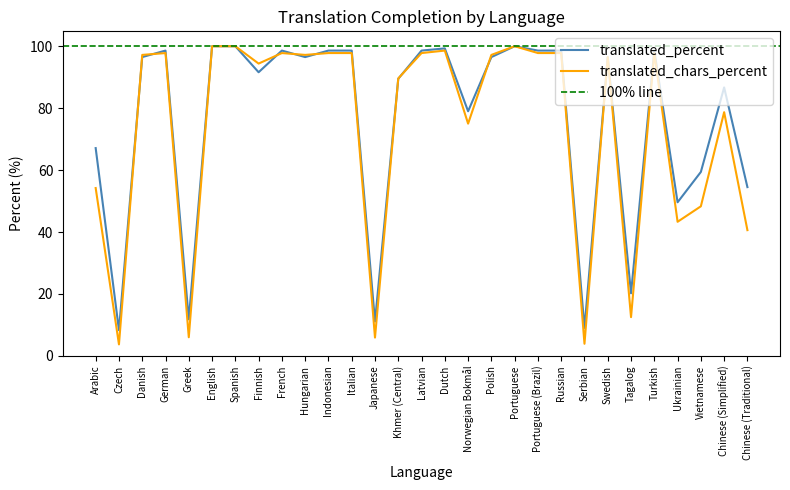

Where do translated_percent and translated_chars_percent first cross each other?

Czech and Danish